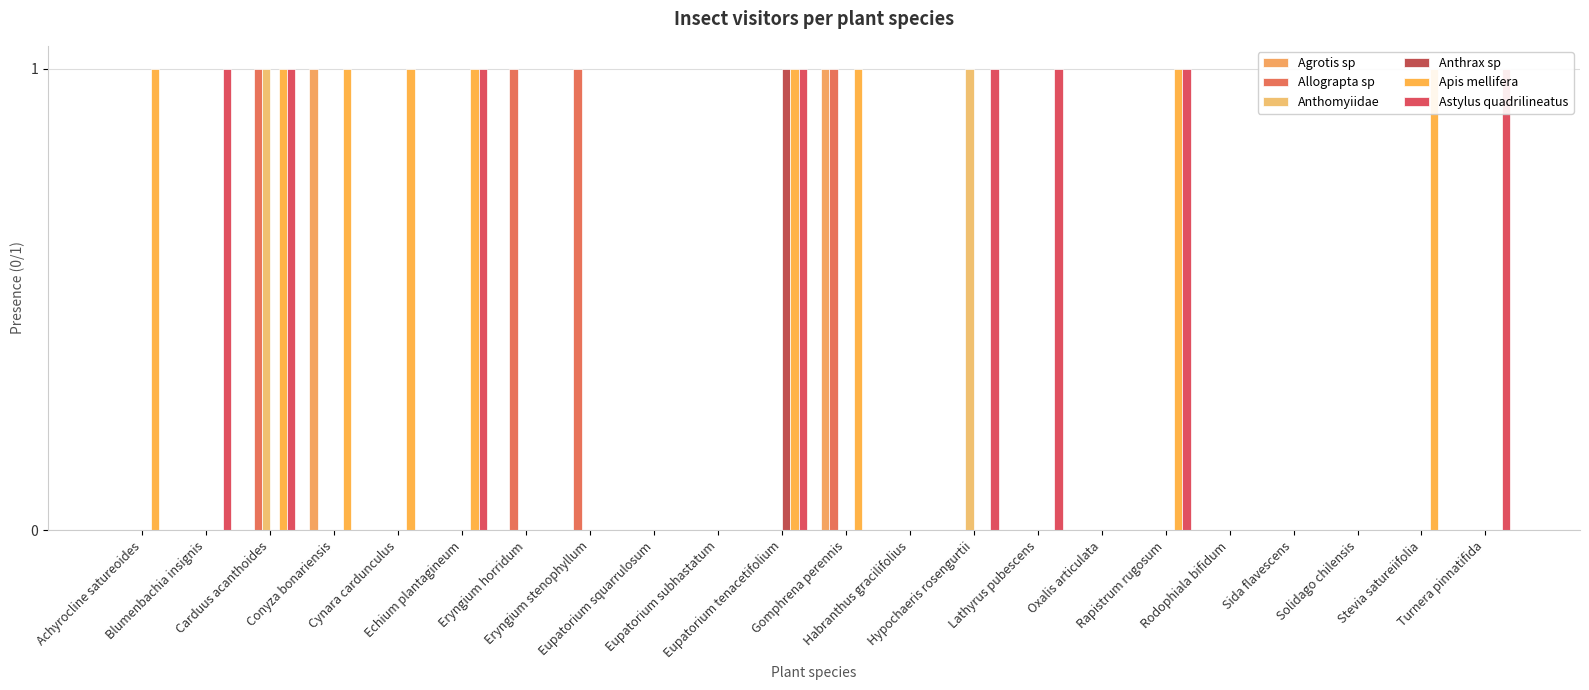

Rank the series by their maximum value, from lowest to highest.

Agrotis sp, Allograpta sp, Anthomyiidae, Anthrax sp, Apis mellifera, Astylus quadrilineatus